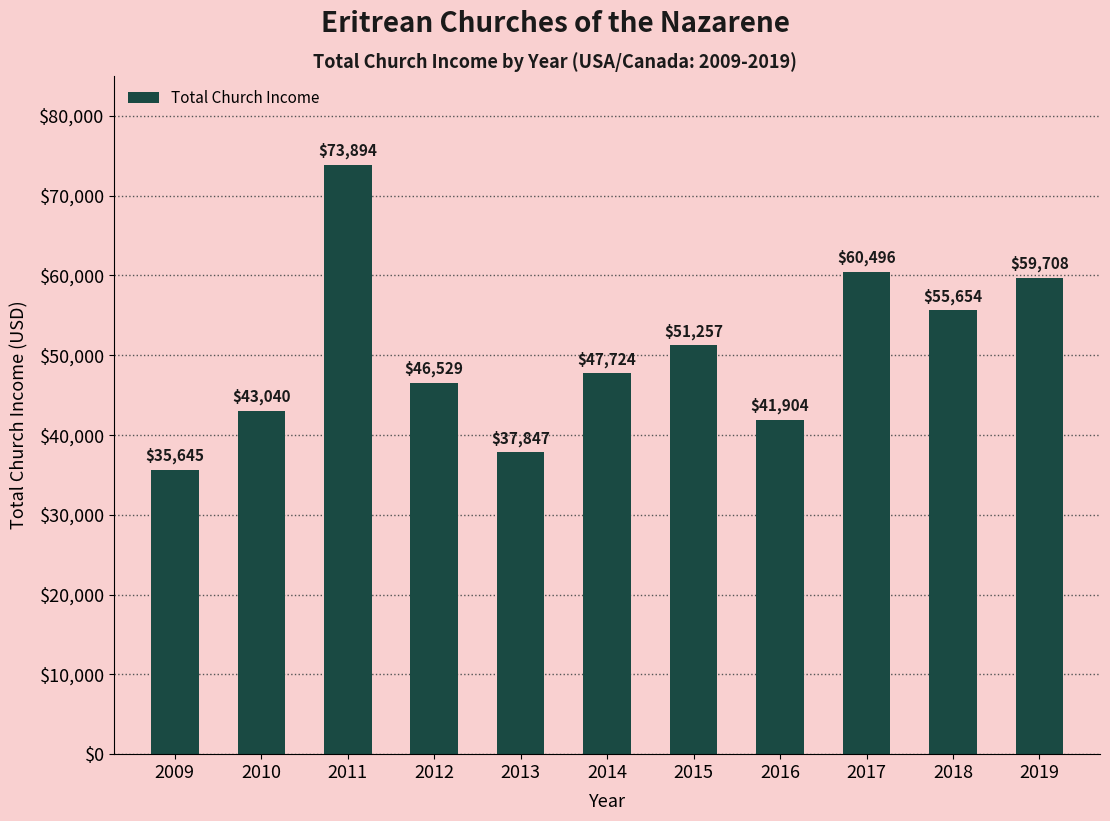

Between 2018 and 2015, which is larger?

2018